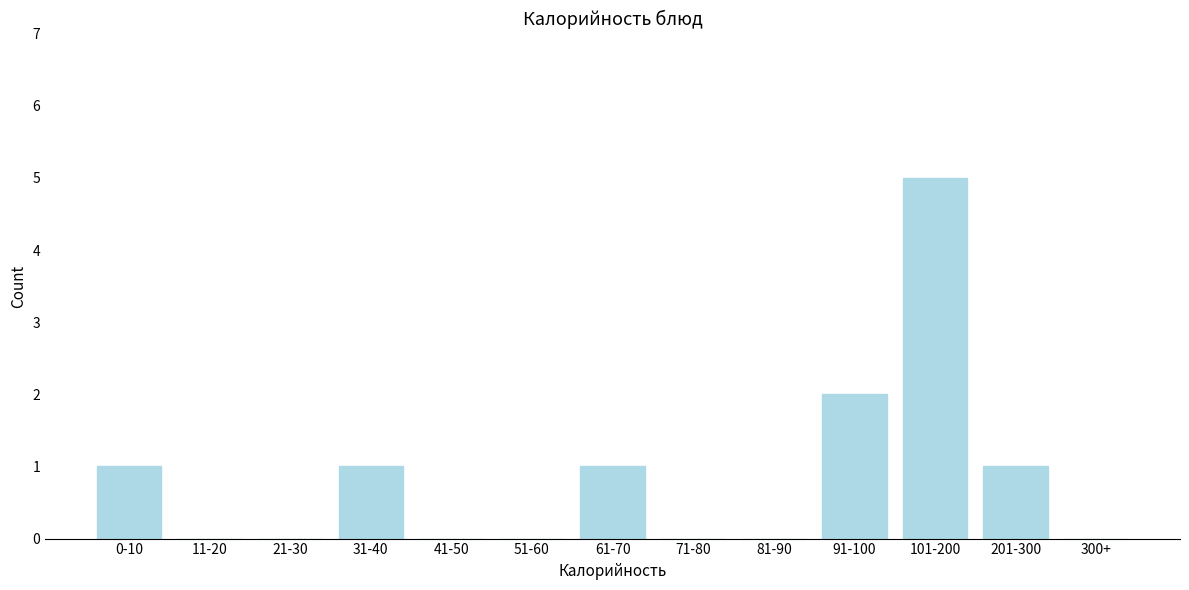

Reading left to right, extract all data points from this chart.

0-10=1	11-20=0	21-30=0	31-40=1	41-50=0	51-60=0	61-70=1	71-80=0	81-90=0	91-100=2	101-200=5	201-300=1	300+=0